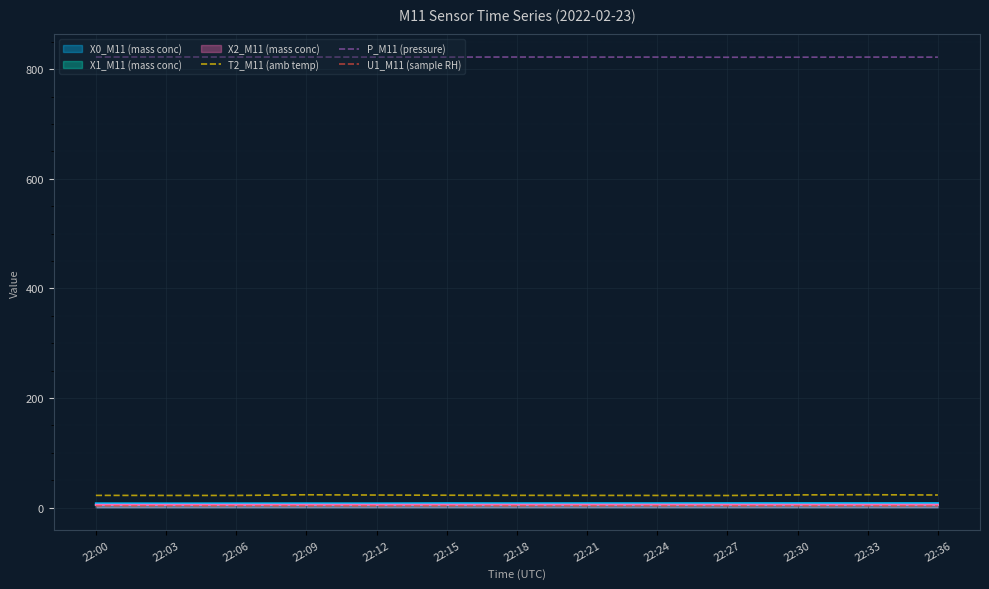

The U1_M11 (sample RH) series shows 3.1 at 22:21. True or false?

True